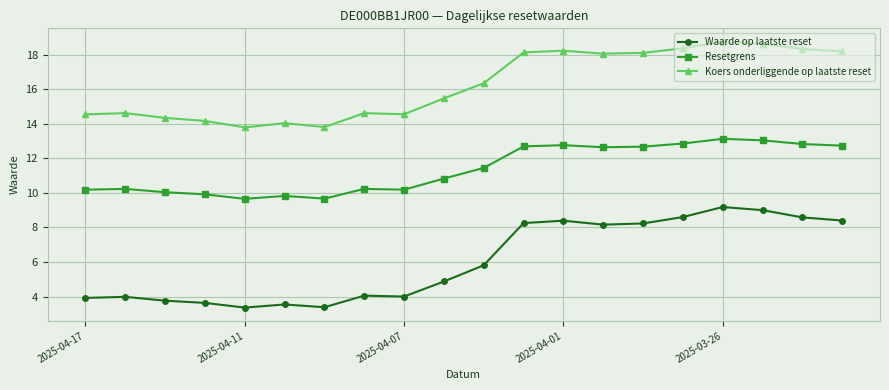

True or false: Koers onderliggende op laatste reset and Waarde op laatste reset intersect in this chart.

False